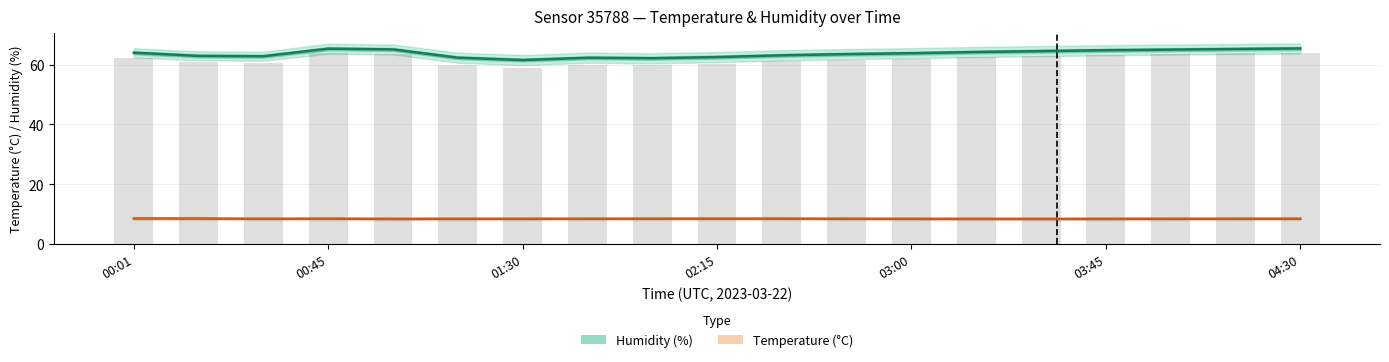

Is it true that Humidity (%) equals 43.5 at 03:00?

False